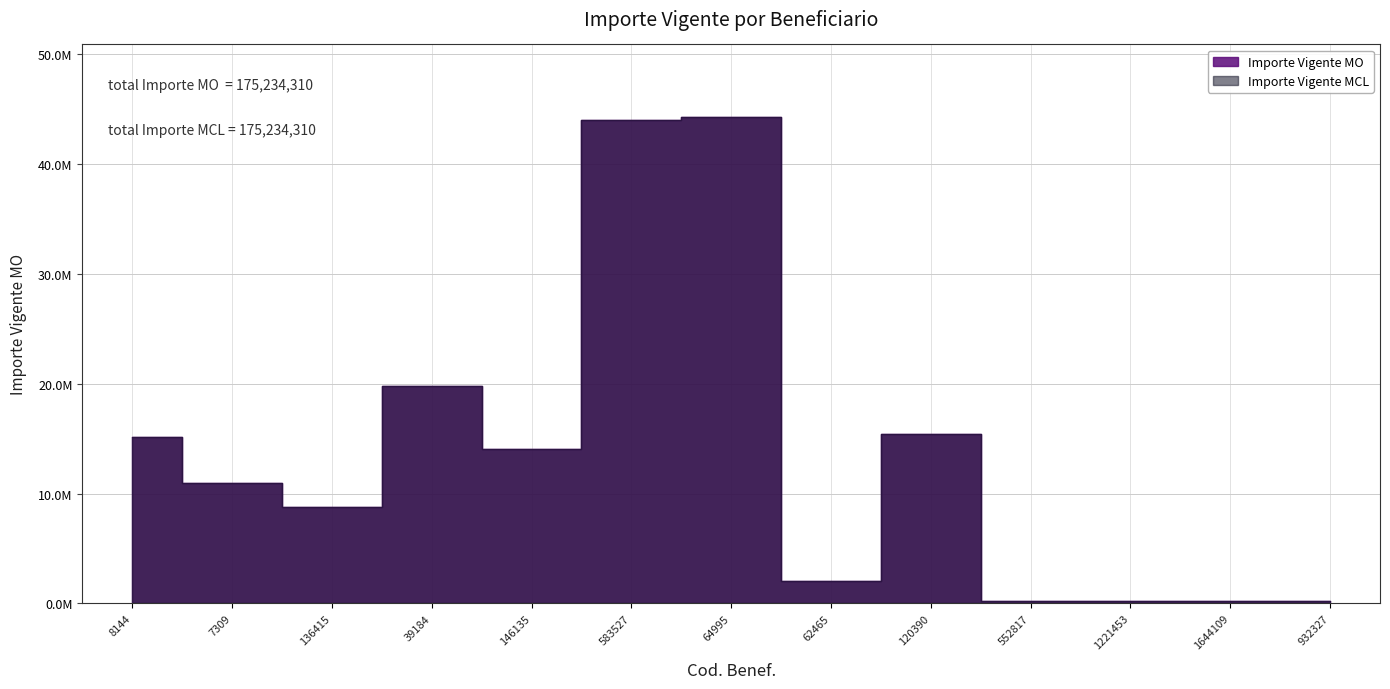

Reading left to right, what are all the values shown in this chart?

Importe Vigente MO: 15165850.0	10966770.0	8810228.0	19776774.4	14033187.3	44000000.0	44257500.0	2000000.0	15424000.0	200000.0	200000.0	200000.0	200000.0
Importe Vigente MCL: 15165850.0	10966770.0	8810228.0	19776774.4	14033187.3	44000000.0	44257500.0	2000000.0	15424000.0	200000.0	200000.0	200000.0	200000.0